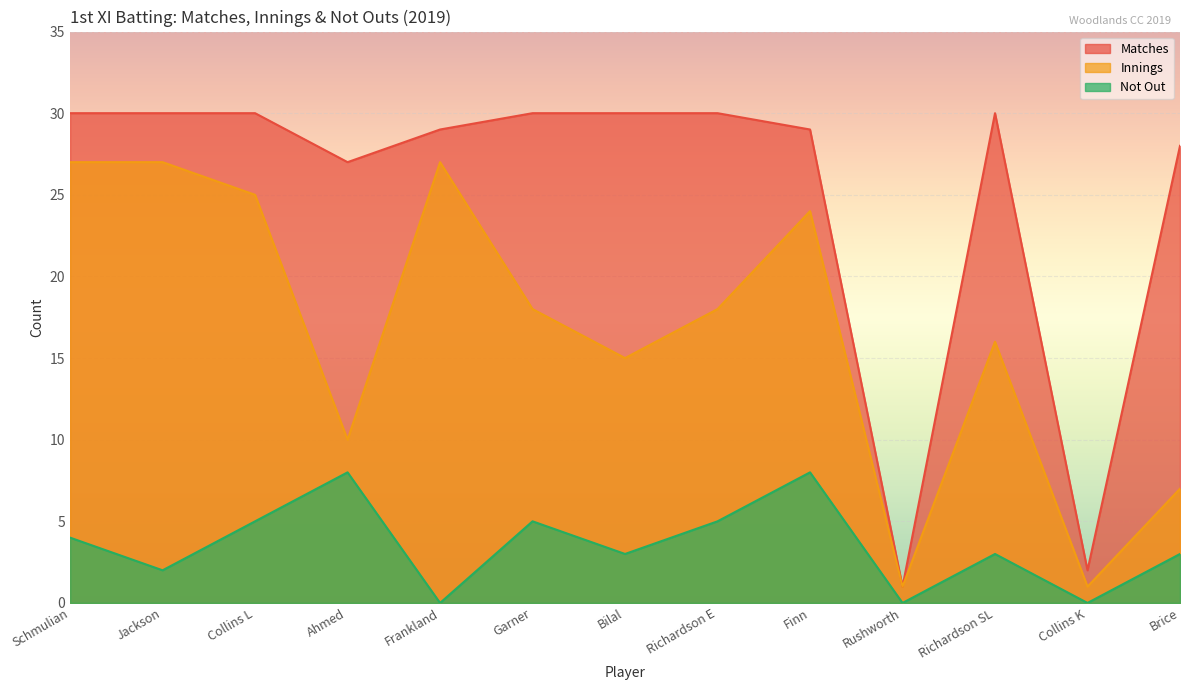

Rank the series by their average value, from lowest to highest.

Not Out, Innings, Matches